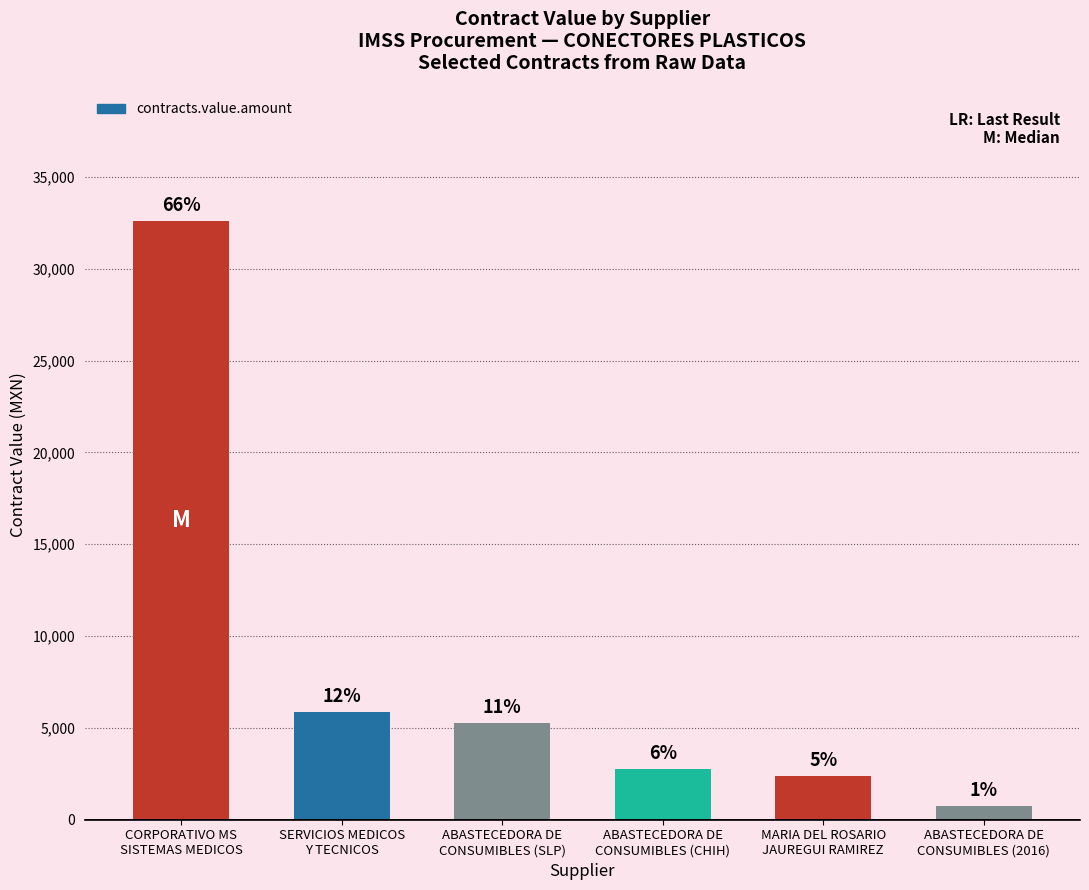

The chart shows a value of 3219.1 at ABASTECEDORA DE
CONSUMIBLES (SLP). True or false?

False